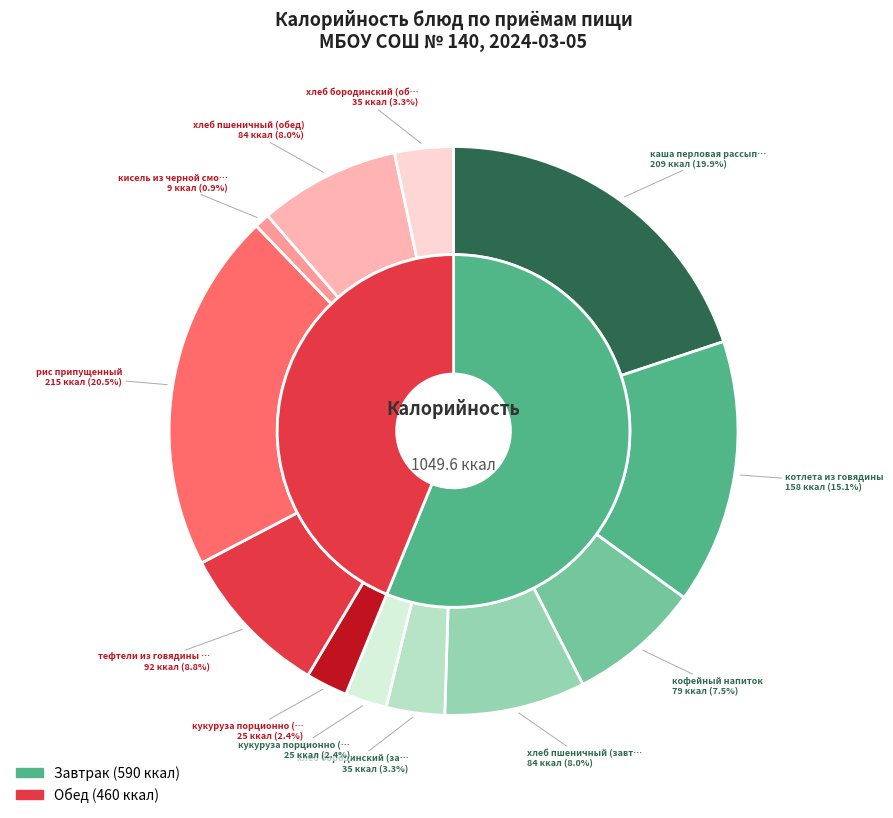

What percentage is the хлеб бородинский (обед) slice, to the nearest percent?

3%